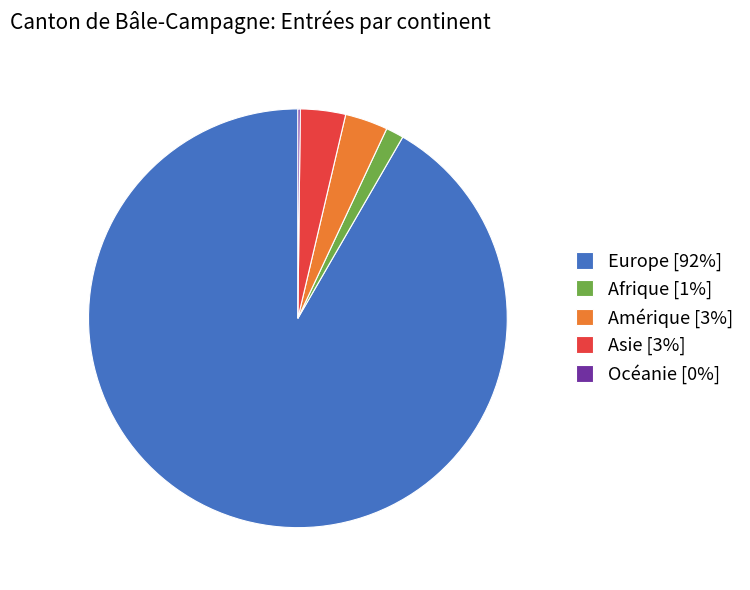

Does any single category account for the majority?

Yes